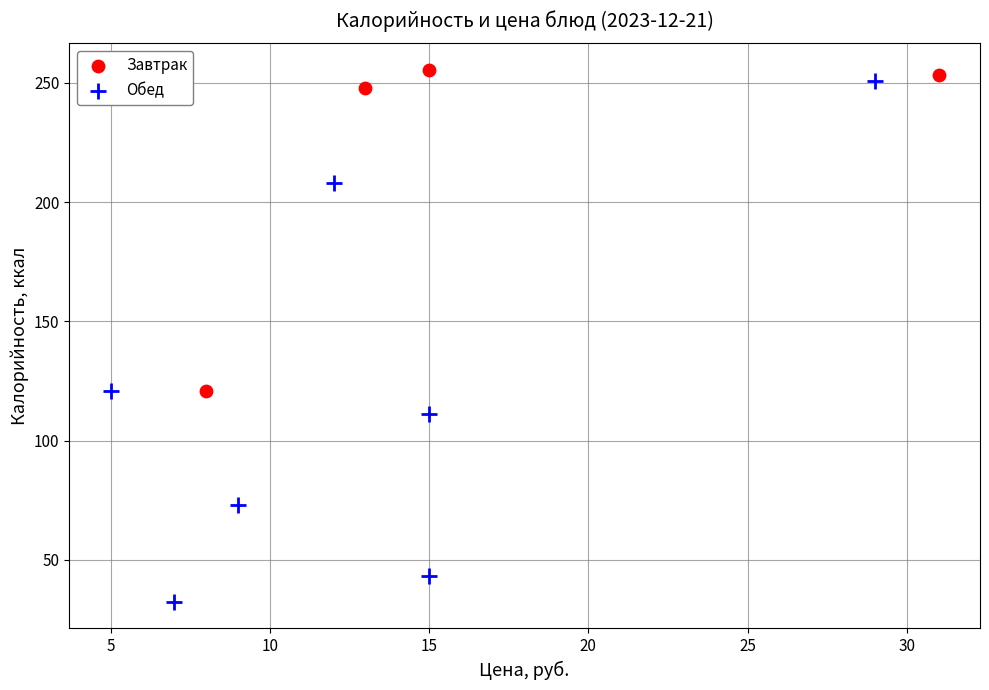

Which series has the widest spread of Y values?

Обед